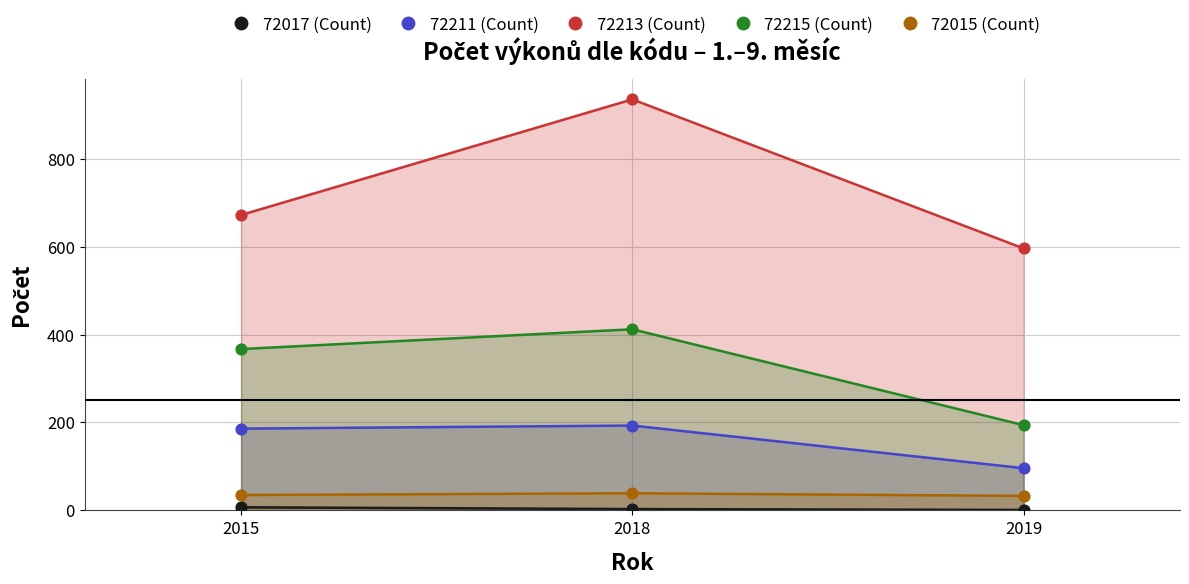

At how many categories does at least one series exceed 907?

1